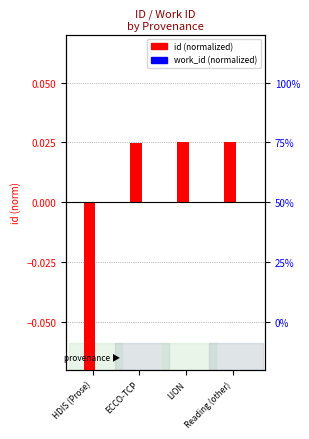

At which label does id (normalized) reach its minimum?

HDIS (Prose)